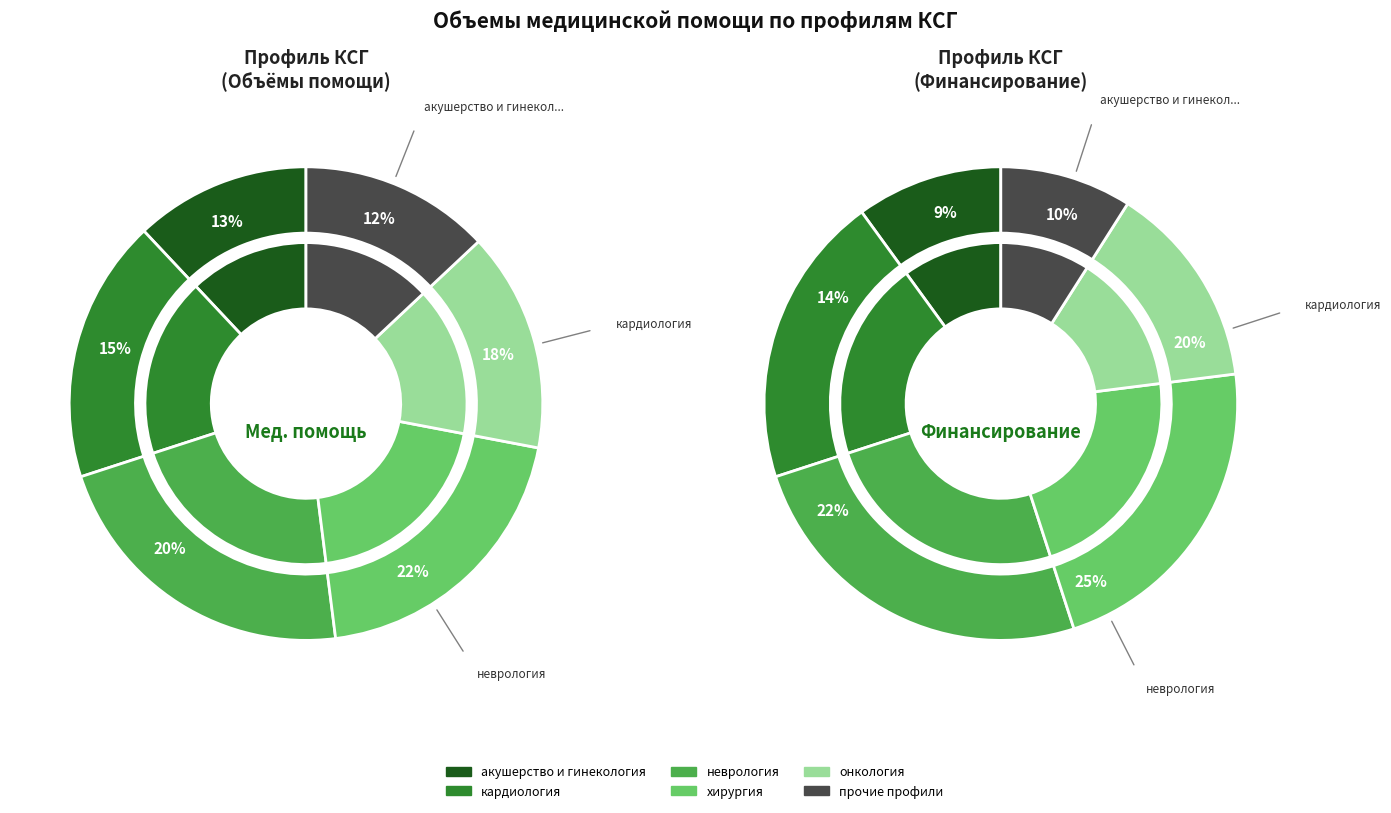

The неврология slice represents 32% of the pie. True or false?

False